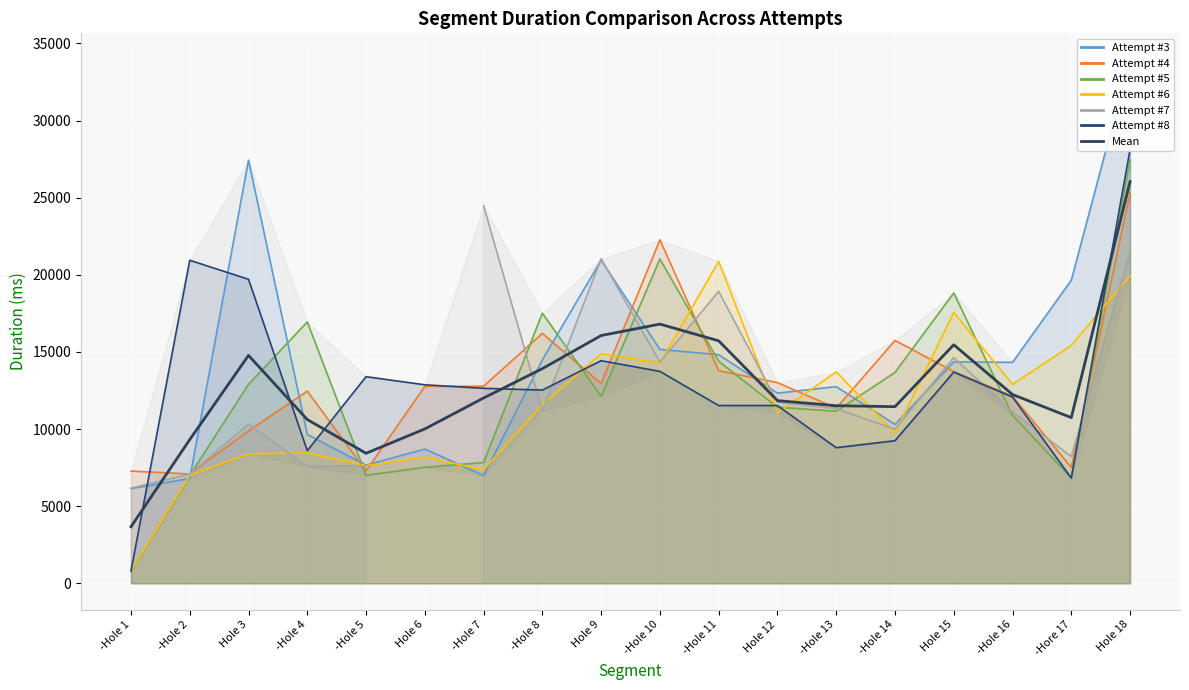

What is the label of the 16th point from the left?

-Hole 16